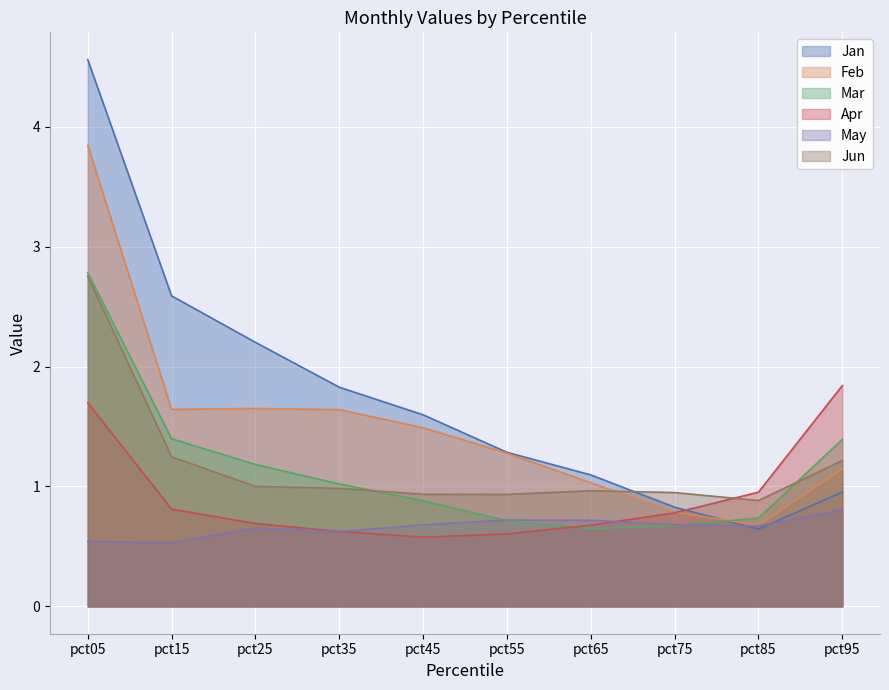

Does the chart display data point markers on the line(s)?

No